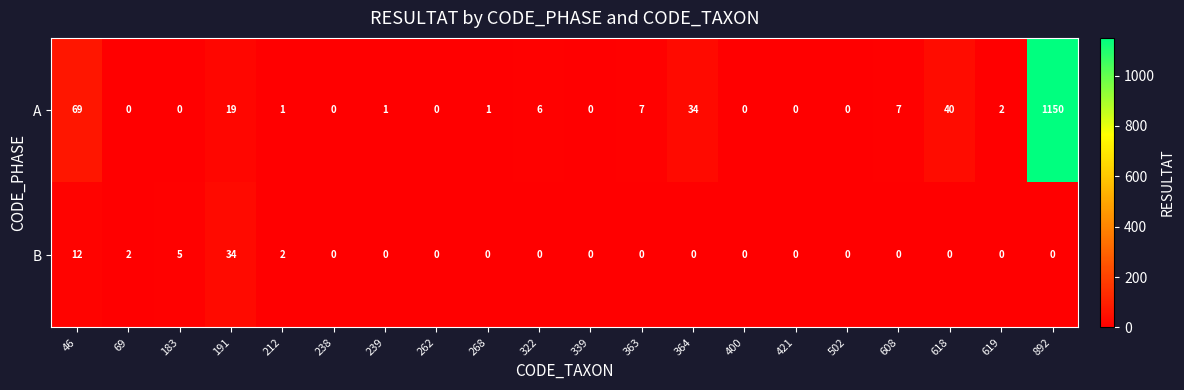

Rank the series by their average value, from lowest to highest.

B, A